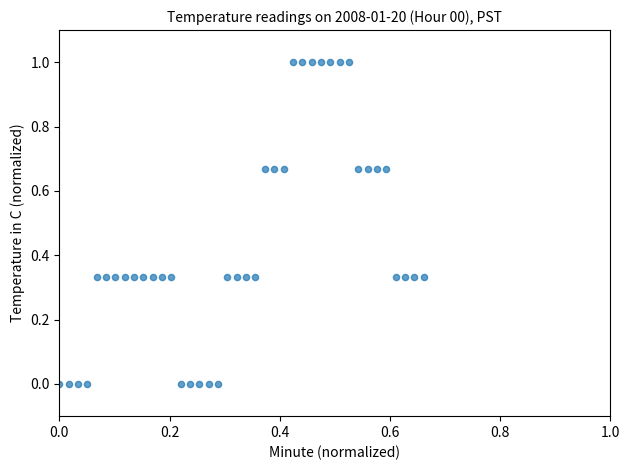

What is the range of Y values (max minus min)?

1.0